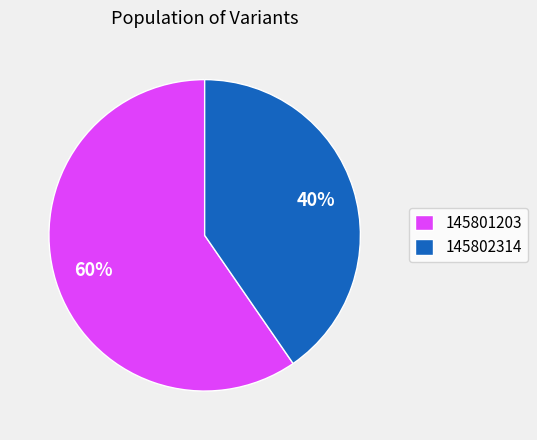

Rank the categories by value from highest to lowest.

145801203, 145802314